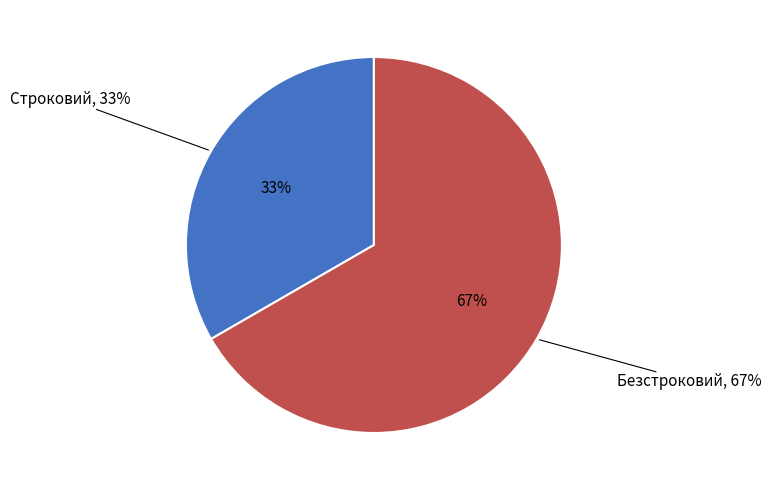

Count the number of slices in the pie.

2